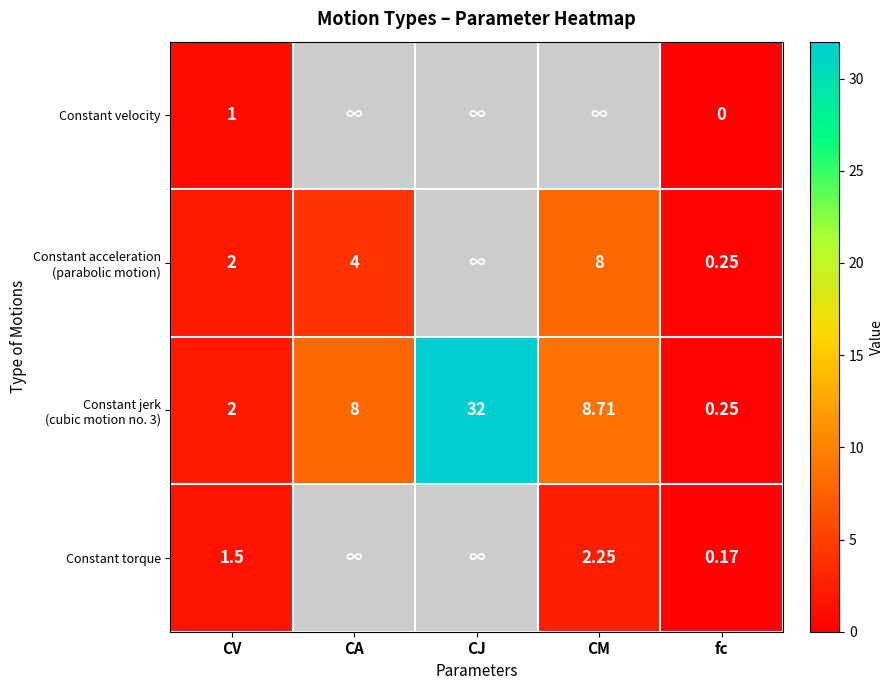

At which category is the sum across all series the highest?

CV